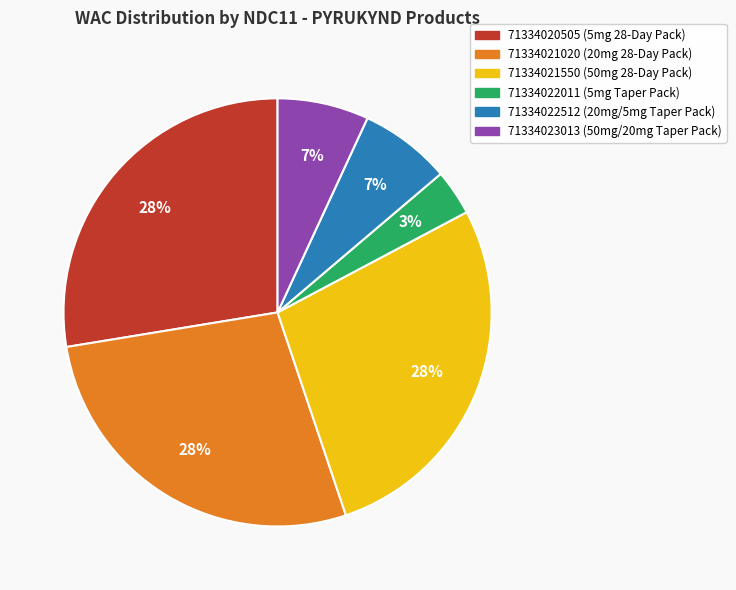

Do 71334023013 and 71334022011 together represent more than half of the pie?

No